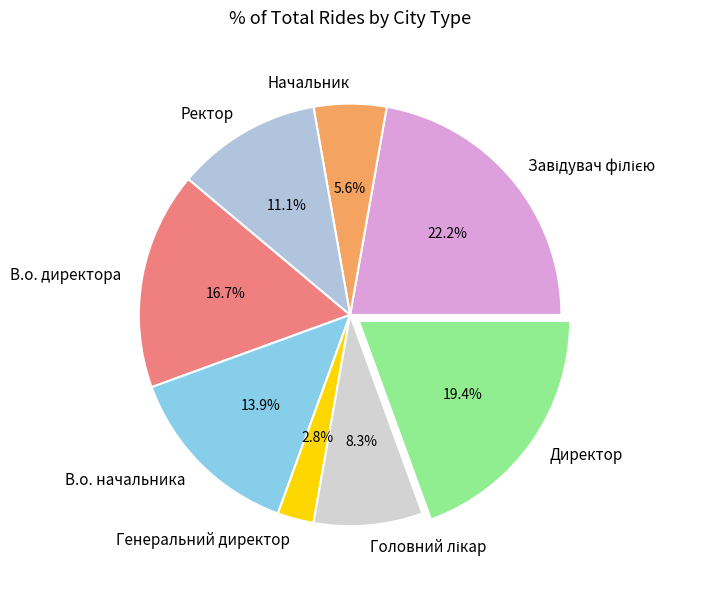

What is the smallest slice in the pie chart?

Генеральний директор